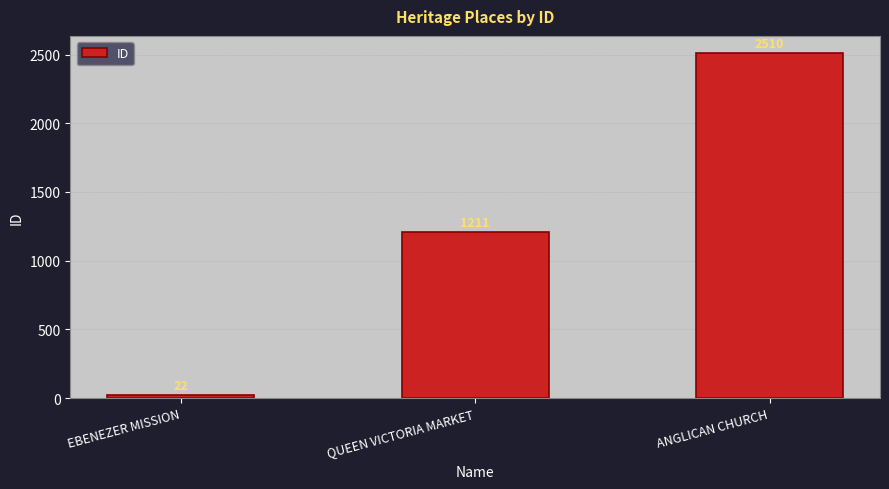

Reading left to right, what are all the values shown in this chart?

EBENEZER MISSION=22	QUEEN VICTORIA MARKET=1211	ANGLICAN CHURCH=2510